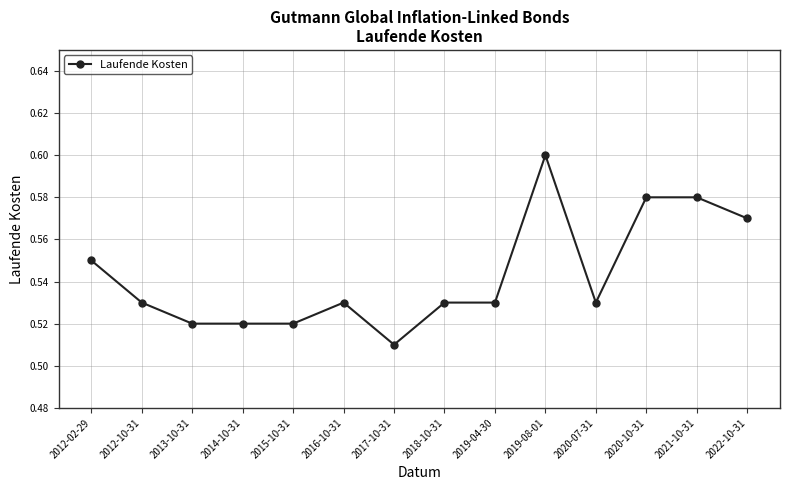

Between 2019-08-01 and 2012-10-31, which is larger?

2019-08-01